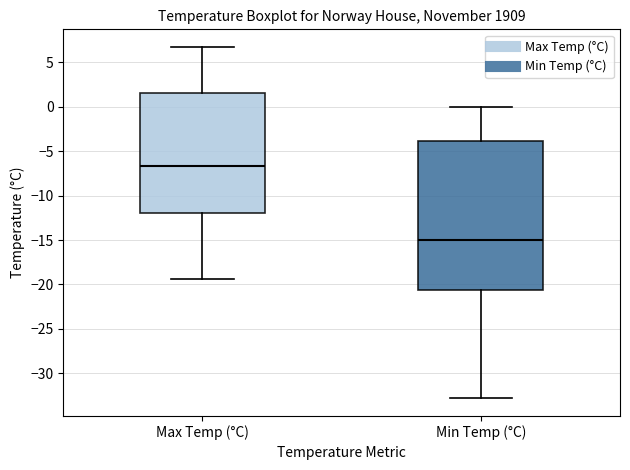

Which box's median line is the highest?

Max Temp (°C)